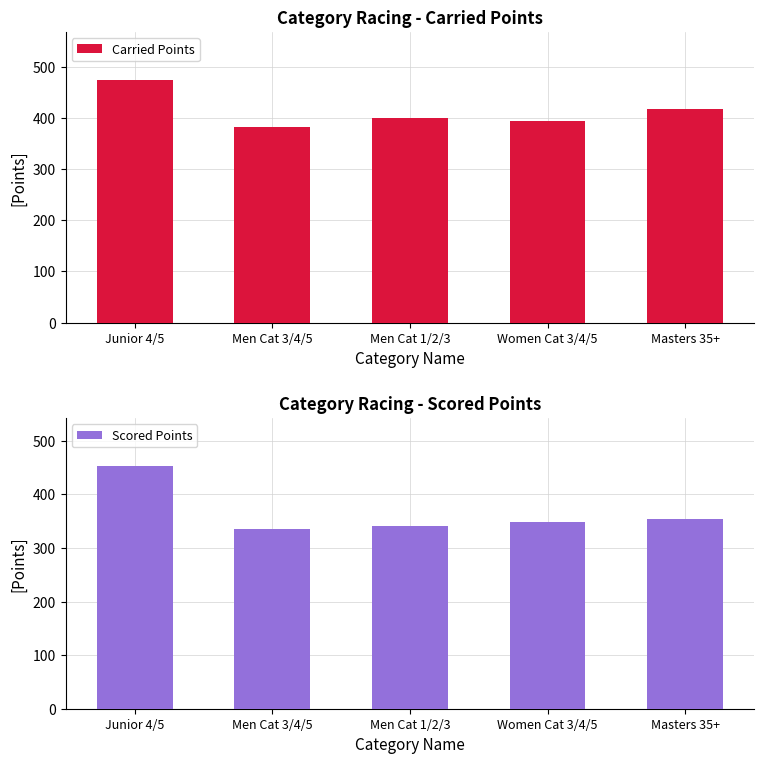

At which label does Scored Points reach its peak?

Junior 4/5